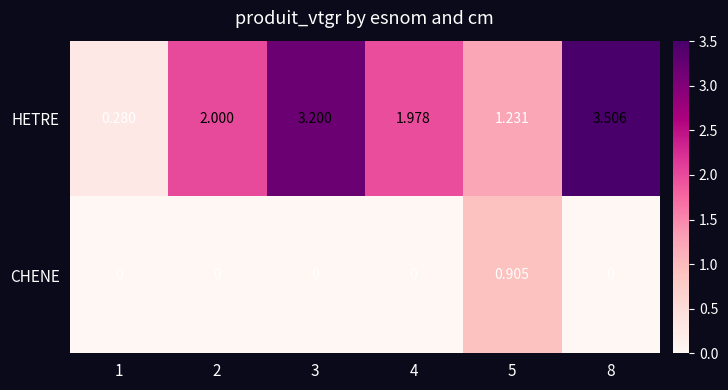

What is the greatest value displayed?

3.5